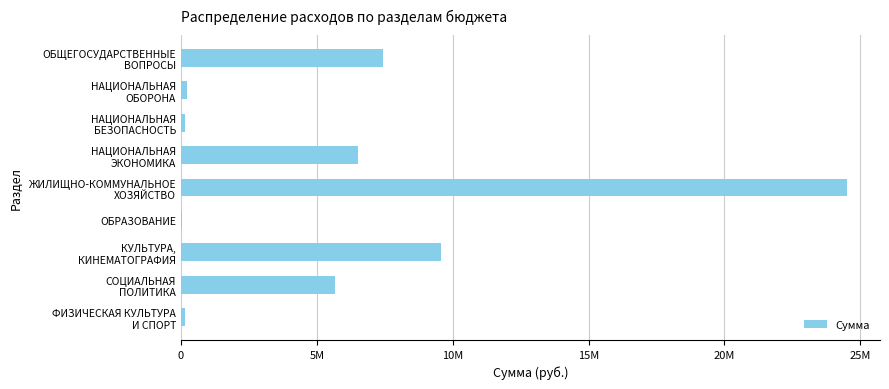

What is the smallest value displayed?

49160.0